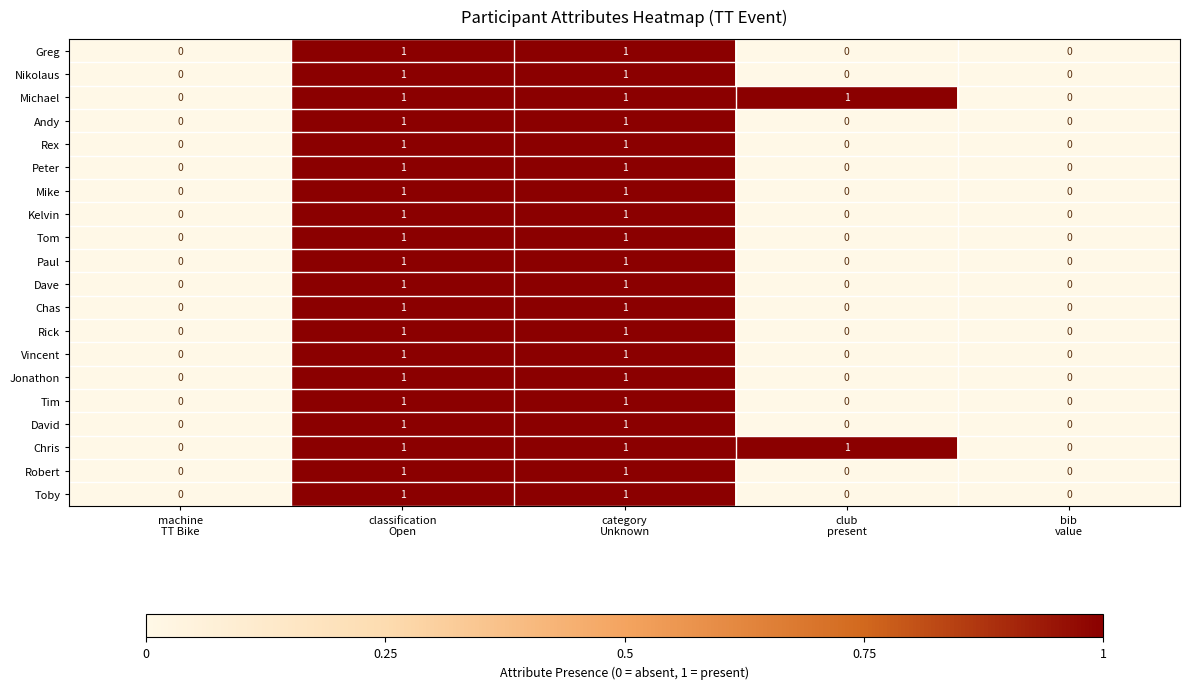

How many Tom values are between 0 and 1?

5